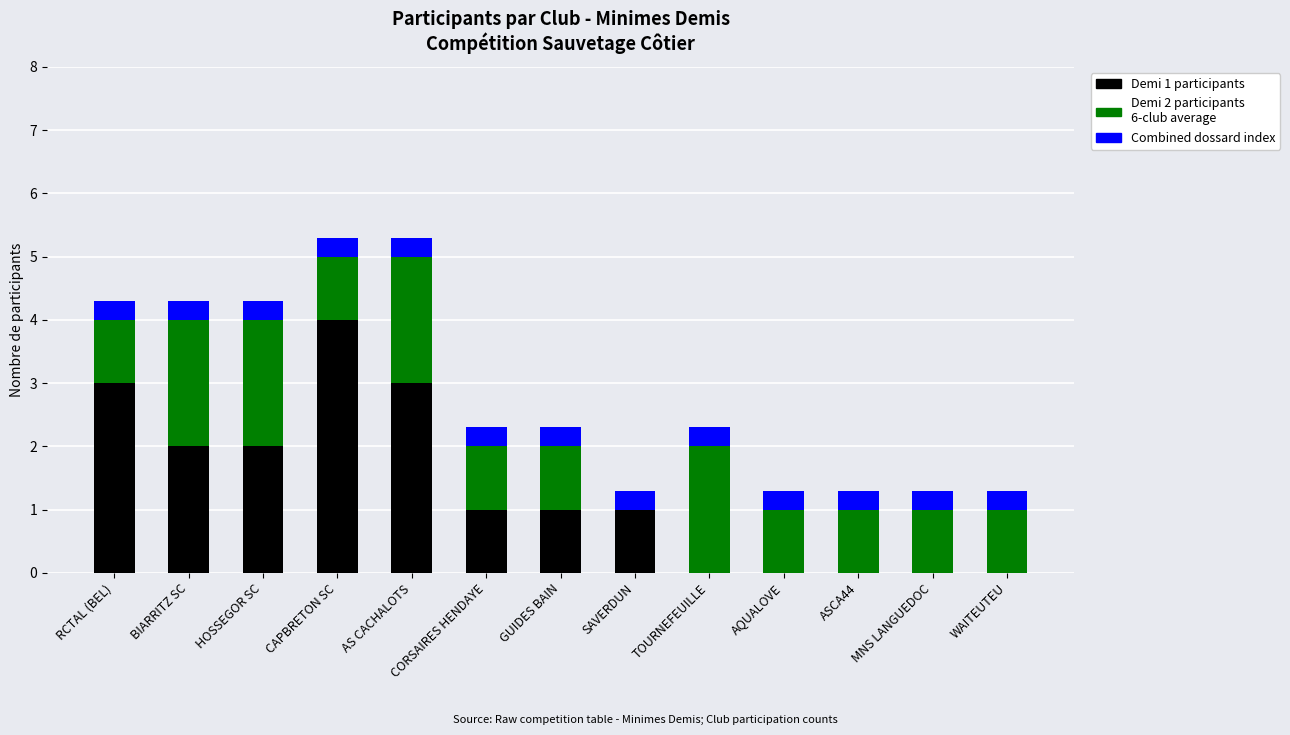

What is the total value across all series at TOURNEFEUILLE?

2.3